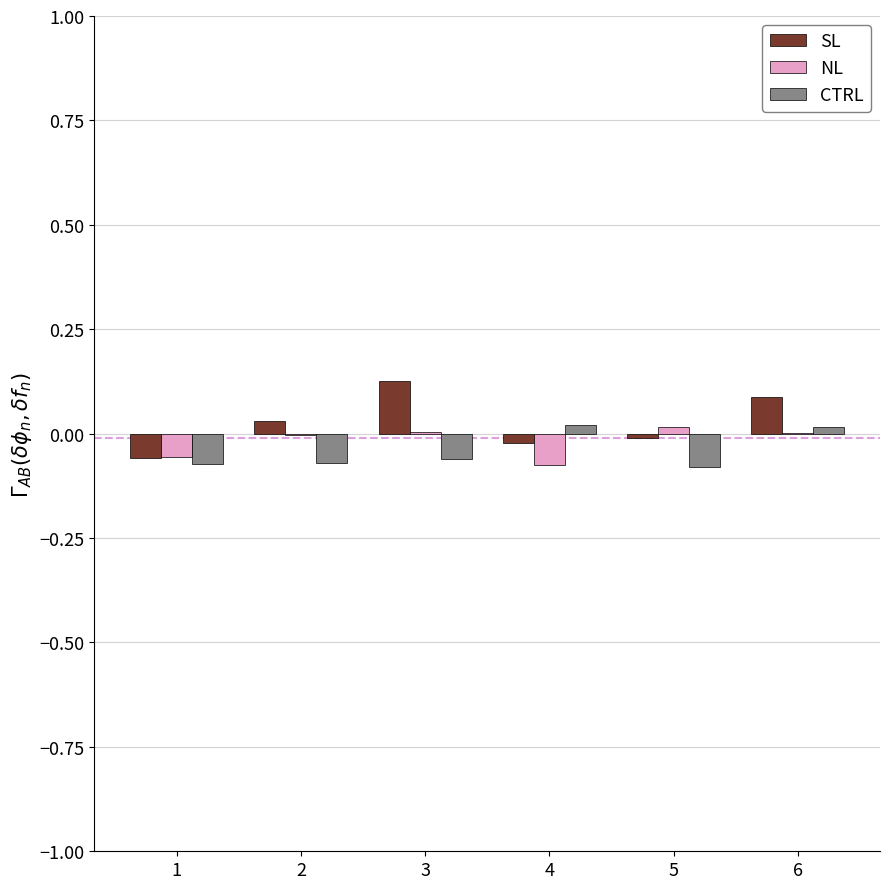

Which series changed the most between 1 and 6?

SL